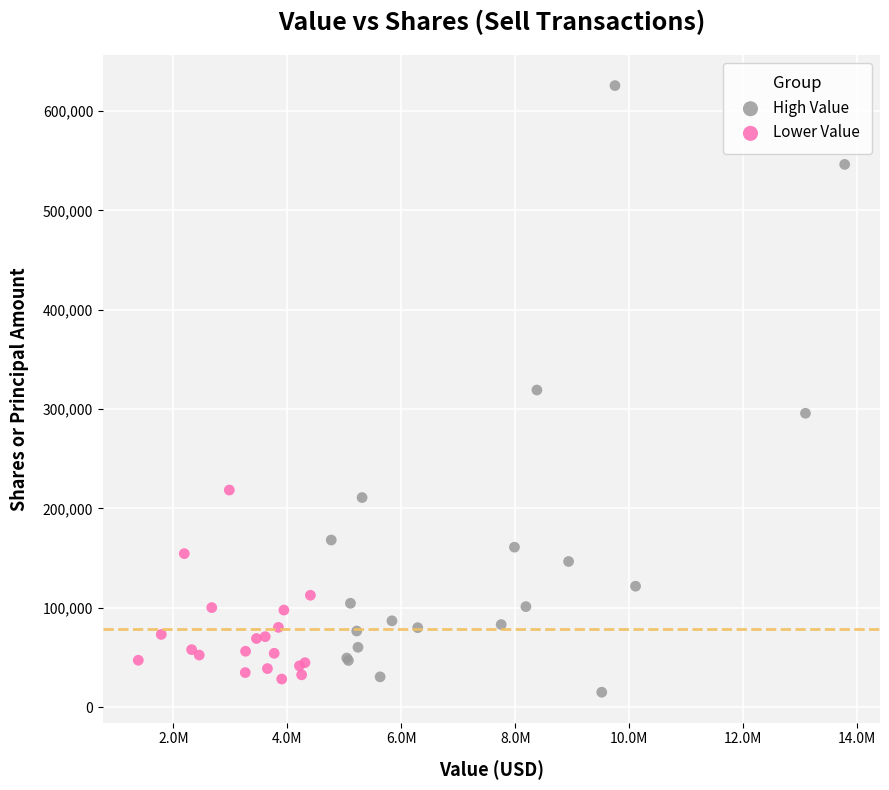

Which series contains the highest Y value?

High Value